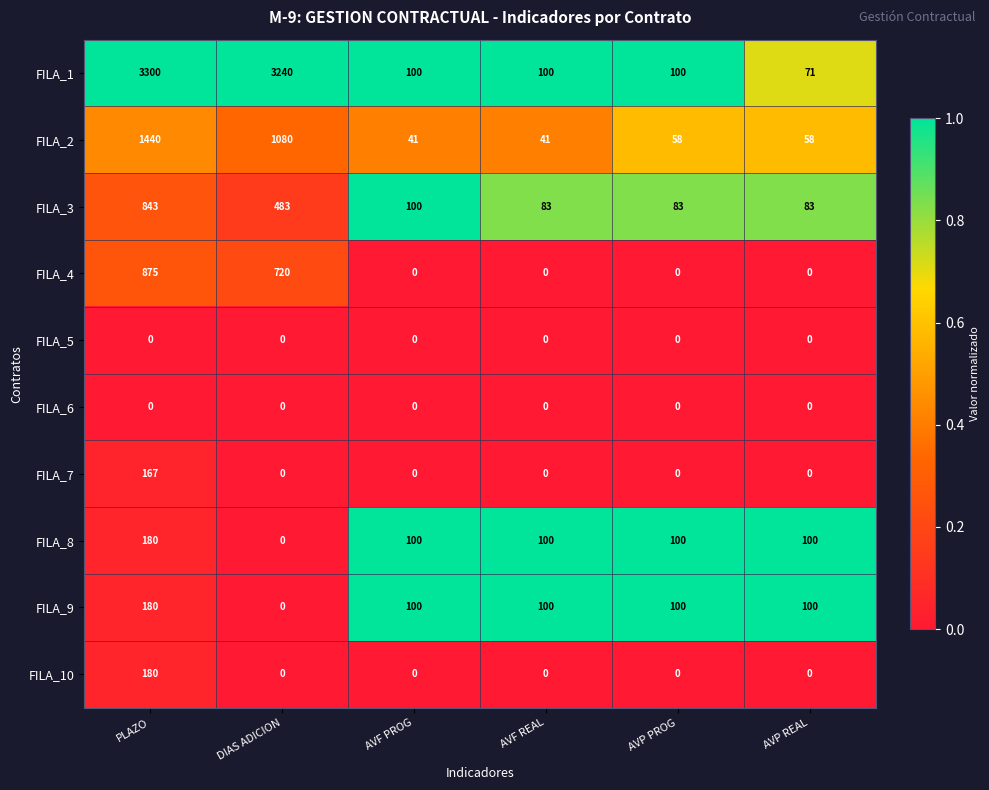

At which label does FILA_9 first exceed 100?

PLAZO